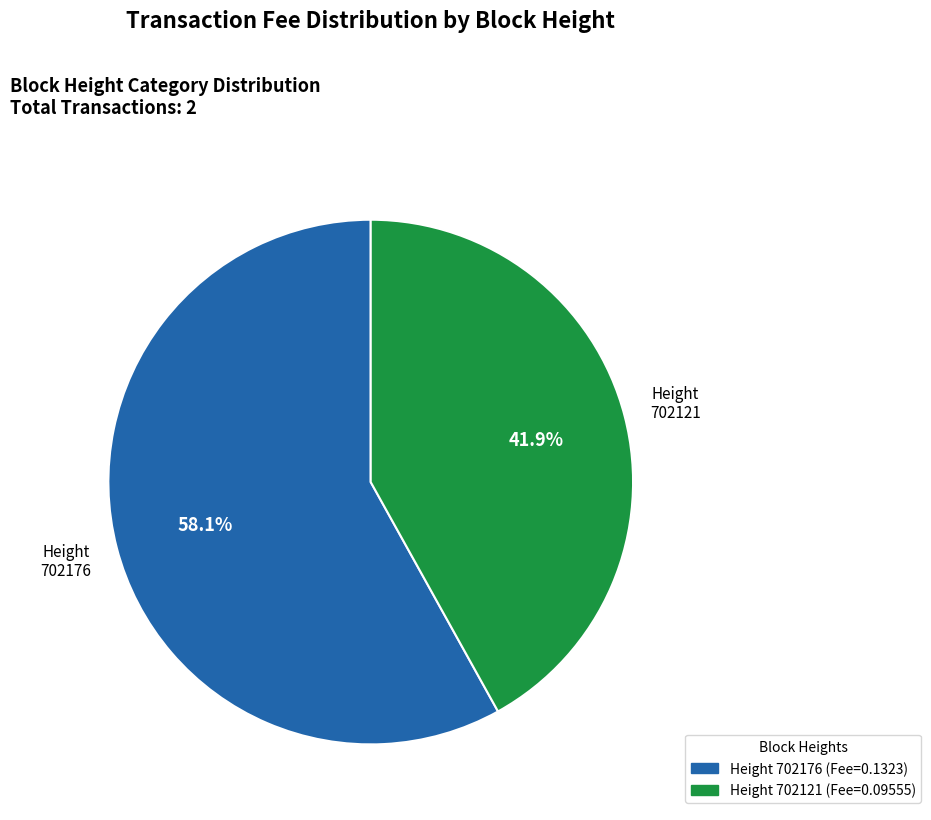

Is there any slice that represents more than half of the pie?

Yes